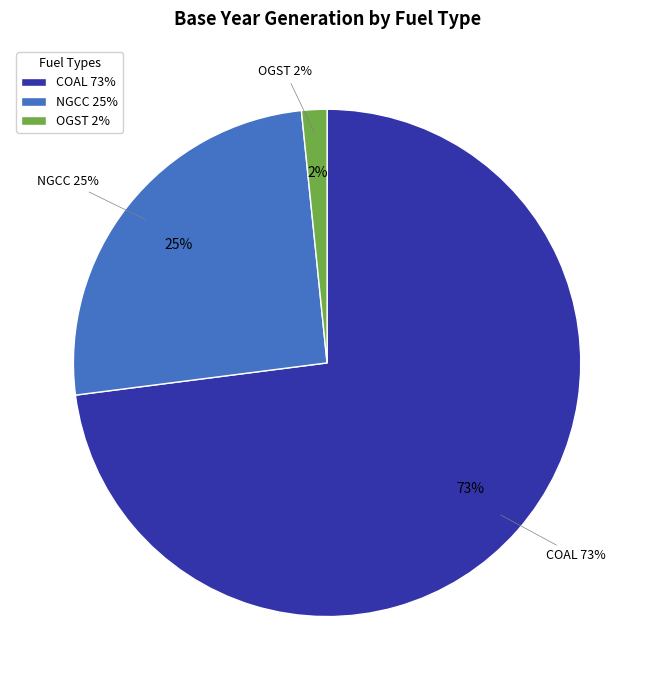

What percentage is the NGCC slice, to the nearest percent?

25%